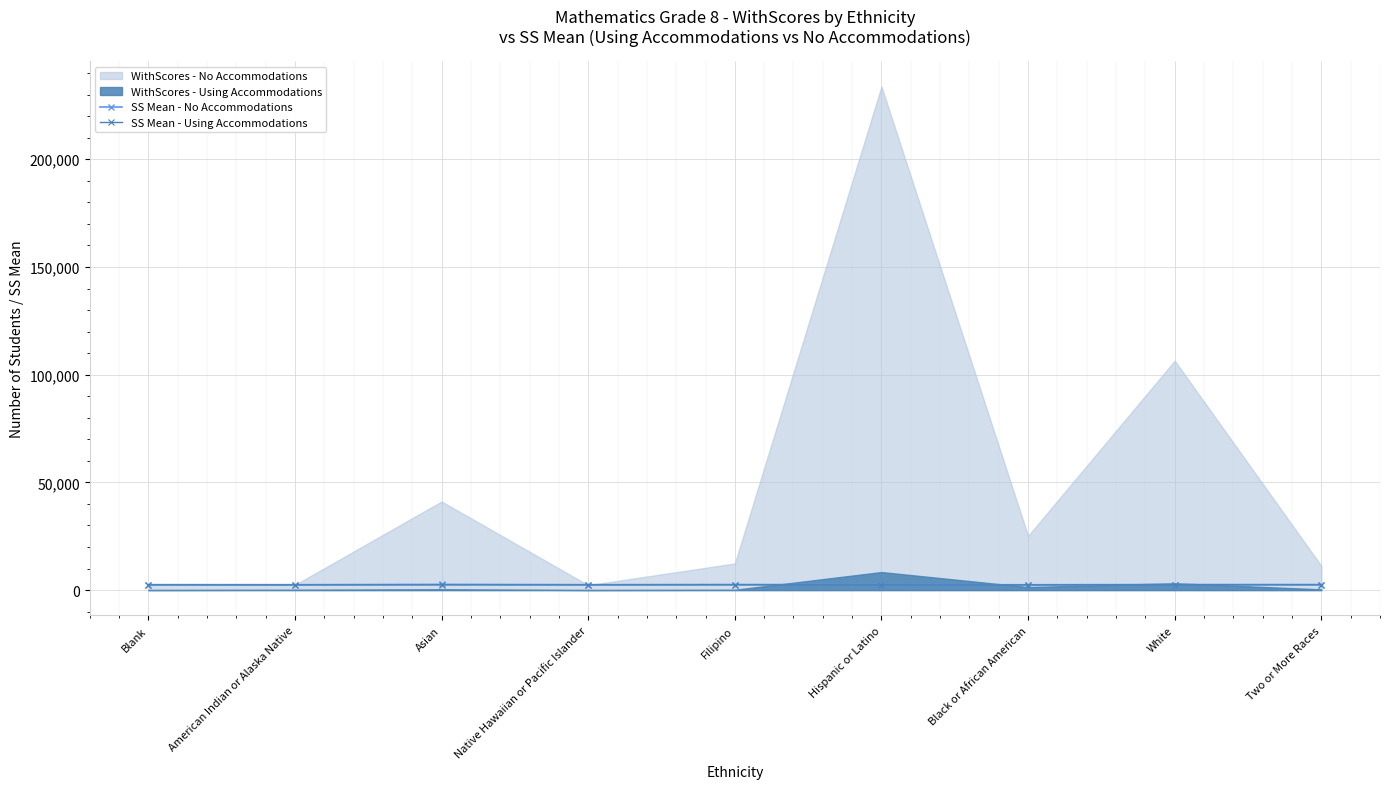

True or false: SS Mean - Using Accommodations has more than 0 interior local peaks.

True